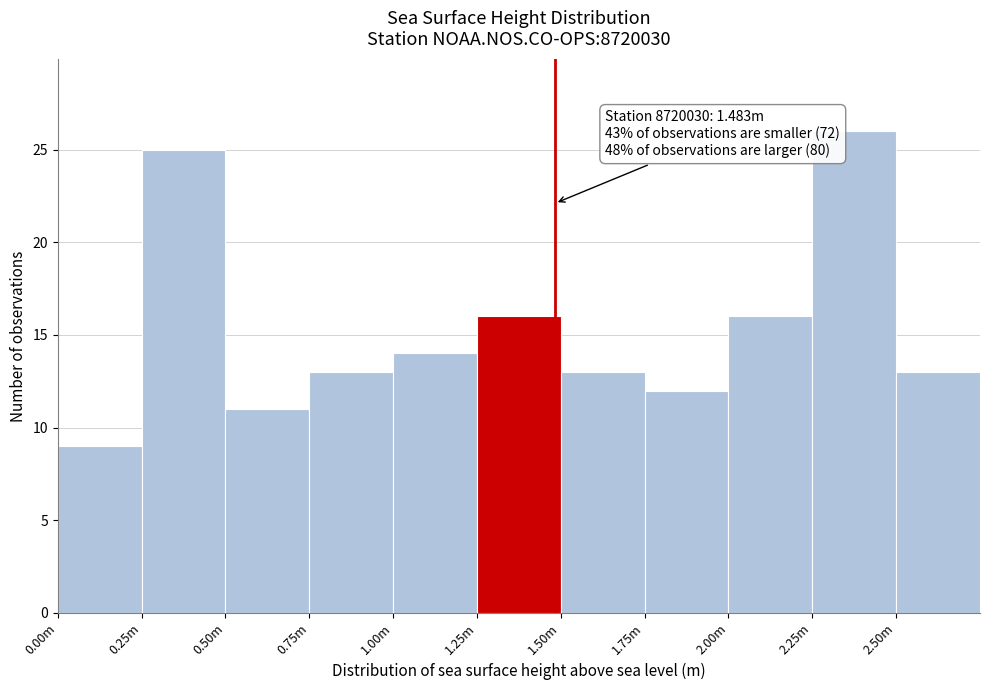

Reading right to left, what are all the values shown in this chart?

2.50m=13	2.25m=26	2.00m=16	1.75m=12	1.50m=13	1.25m=16	1.00m=14	0.75m=13	0.50m=11	0.25m=25	0.00m=9